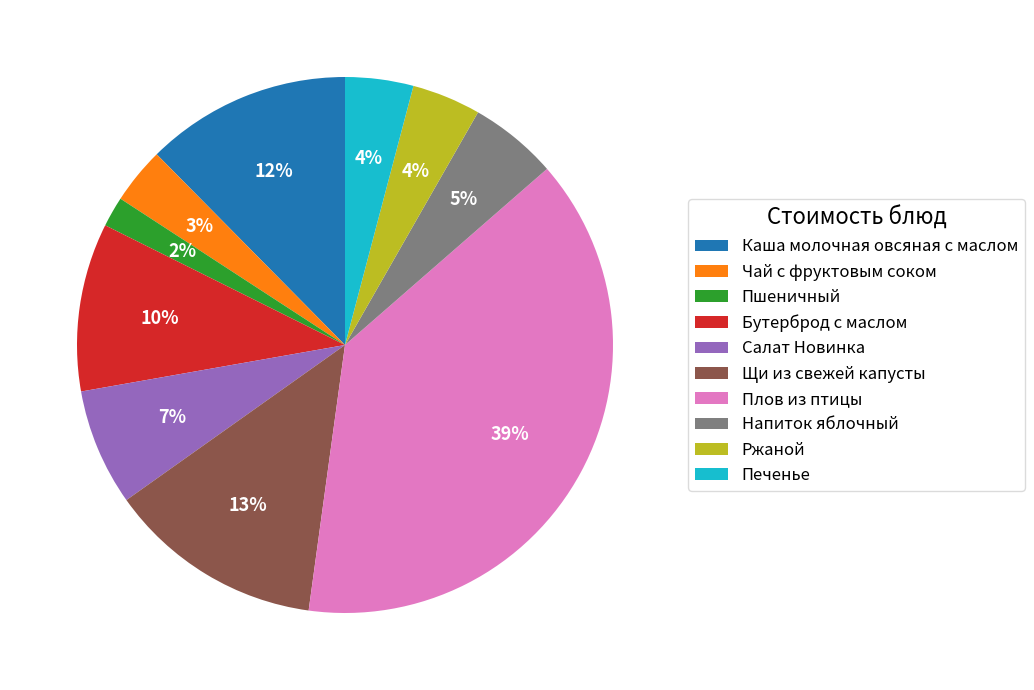

What is the largest slice in the pie chart?

Плов из птицы